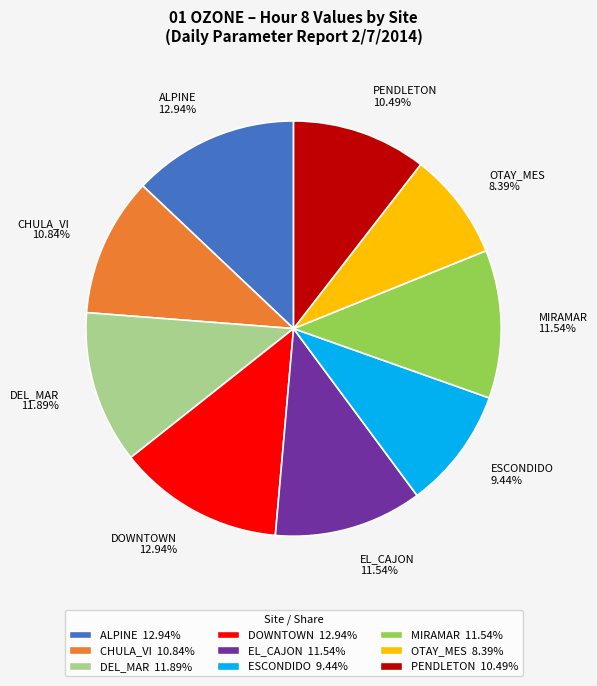

Is it true that EL_CAJON is 12% of the pie?

True